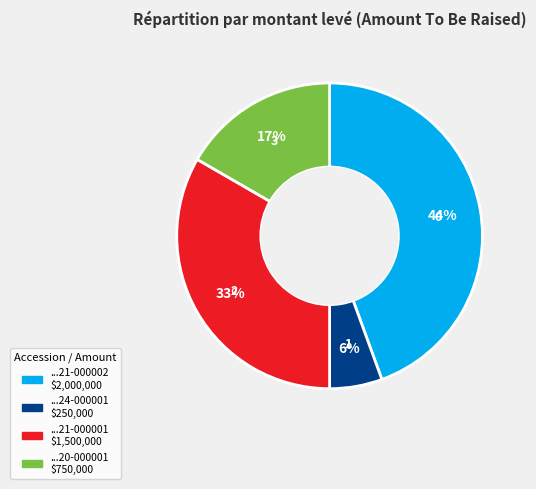

Is there any slice that represents more than half of the pie?

No